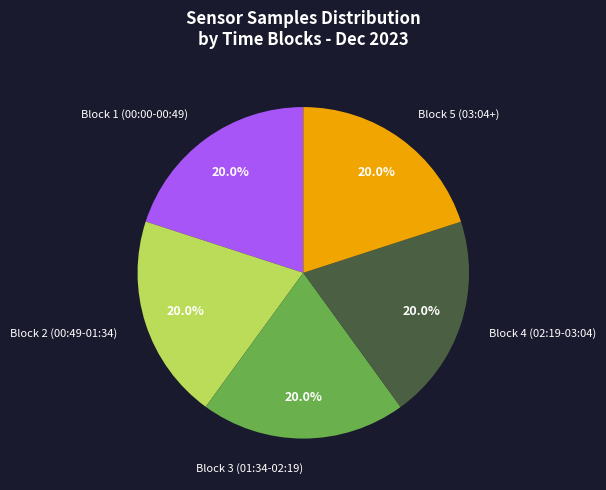

What is the ratio of the value at Block 1 (00:00-00:49) to the value at Block 5 (03:04+)?

1.0